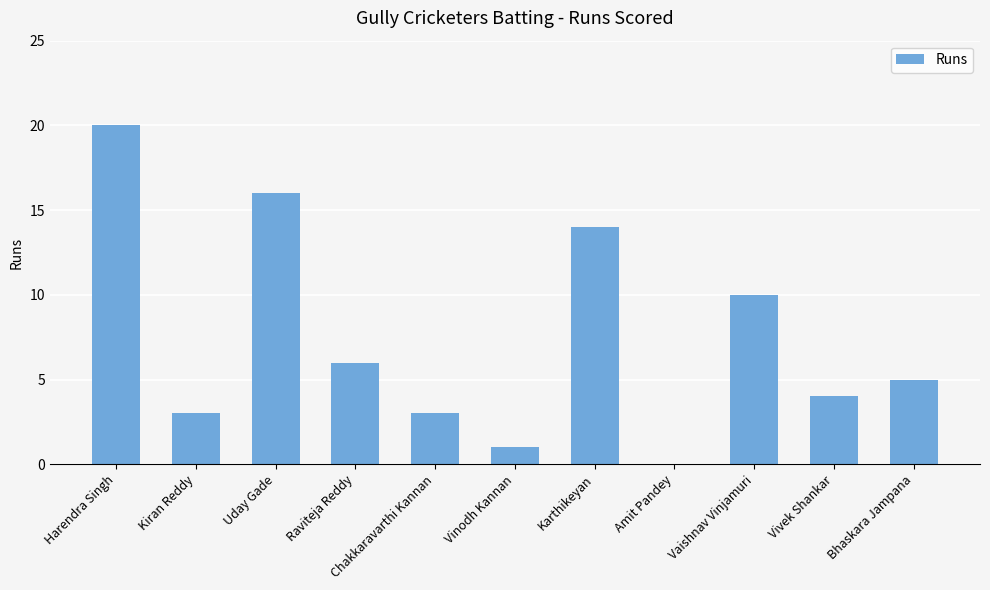

How many values are above zero?

10